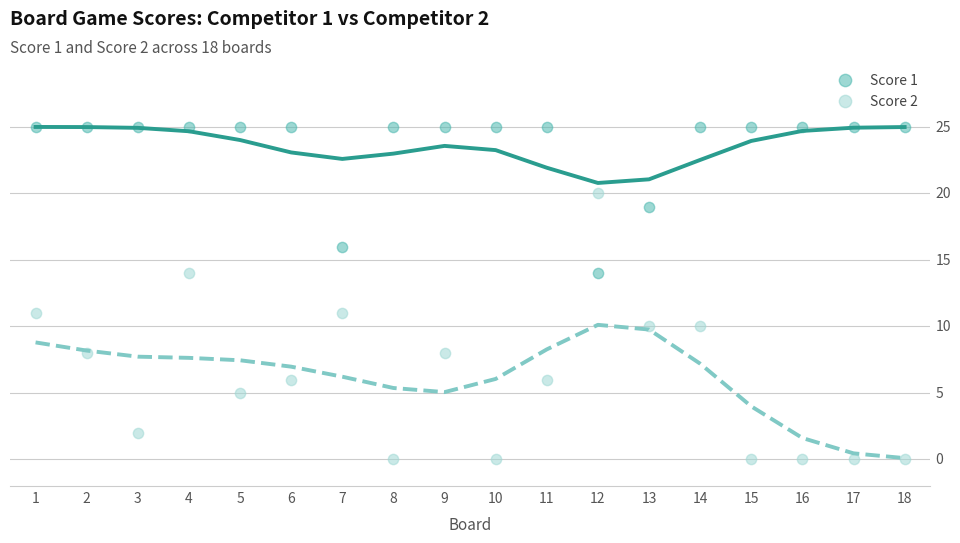

Which series reaches the minimum Y coordinate?

Score 2